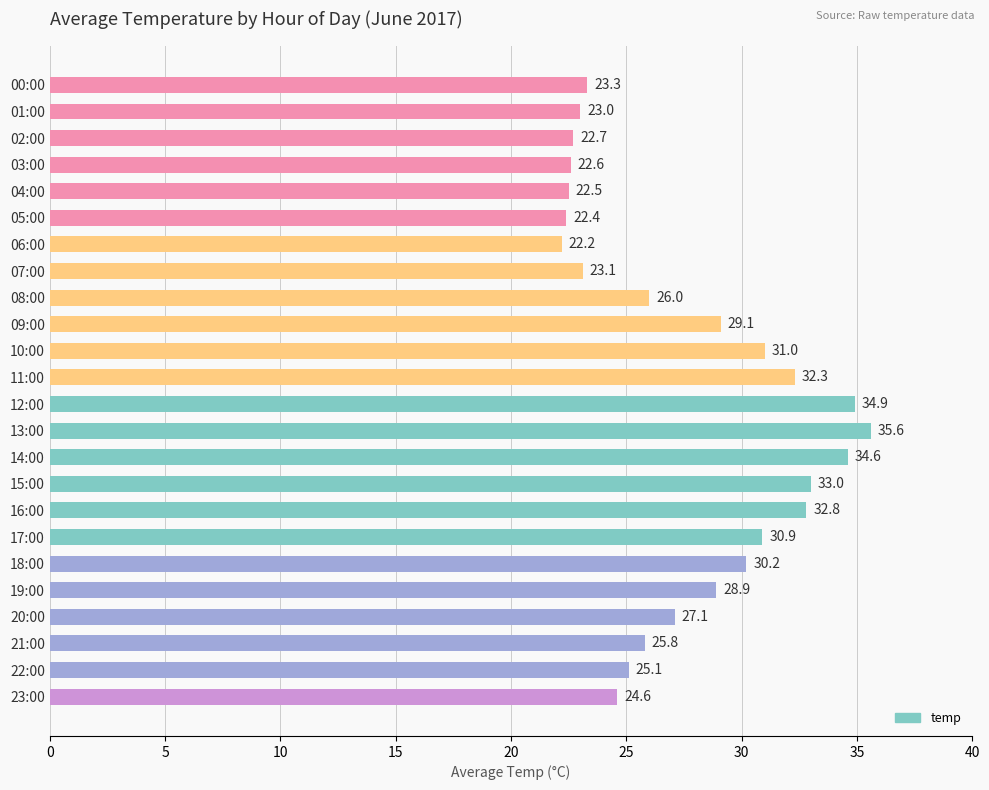

What is the change in value from 01:00 to 21:00?

+2.8